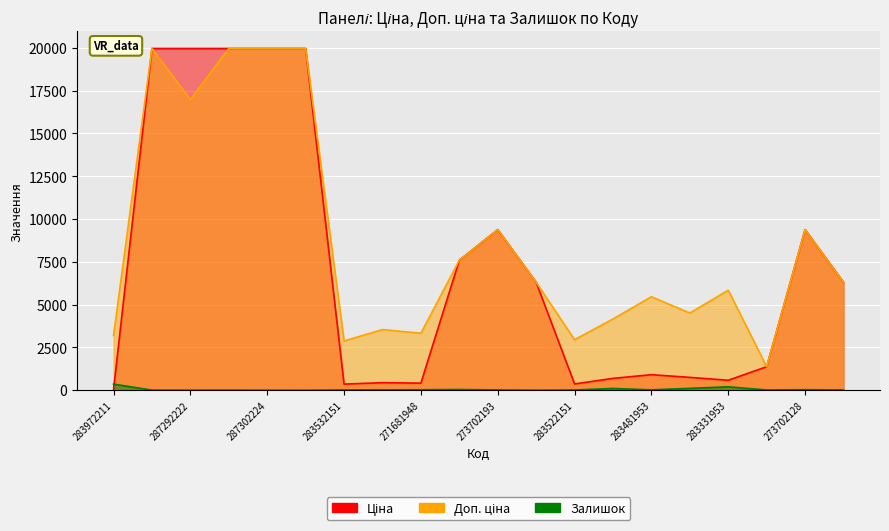

What is the label of the 10th point from the left?

284392211